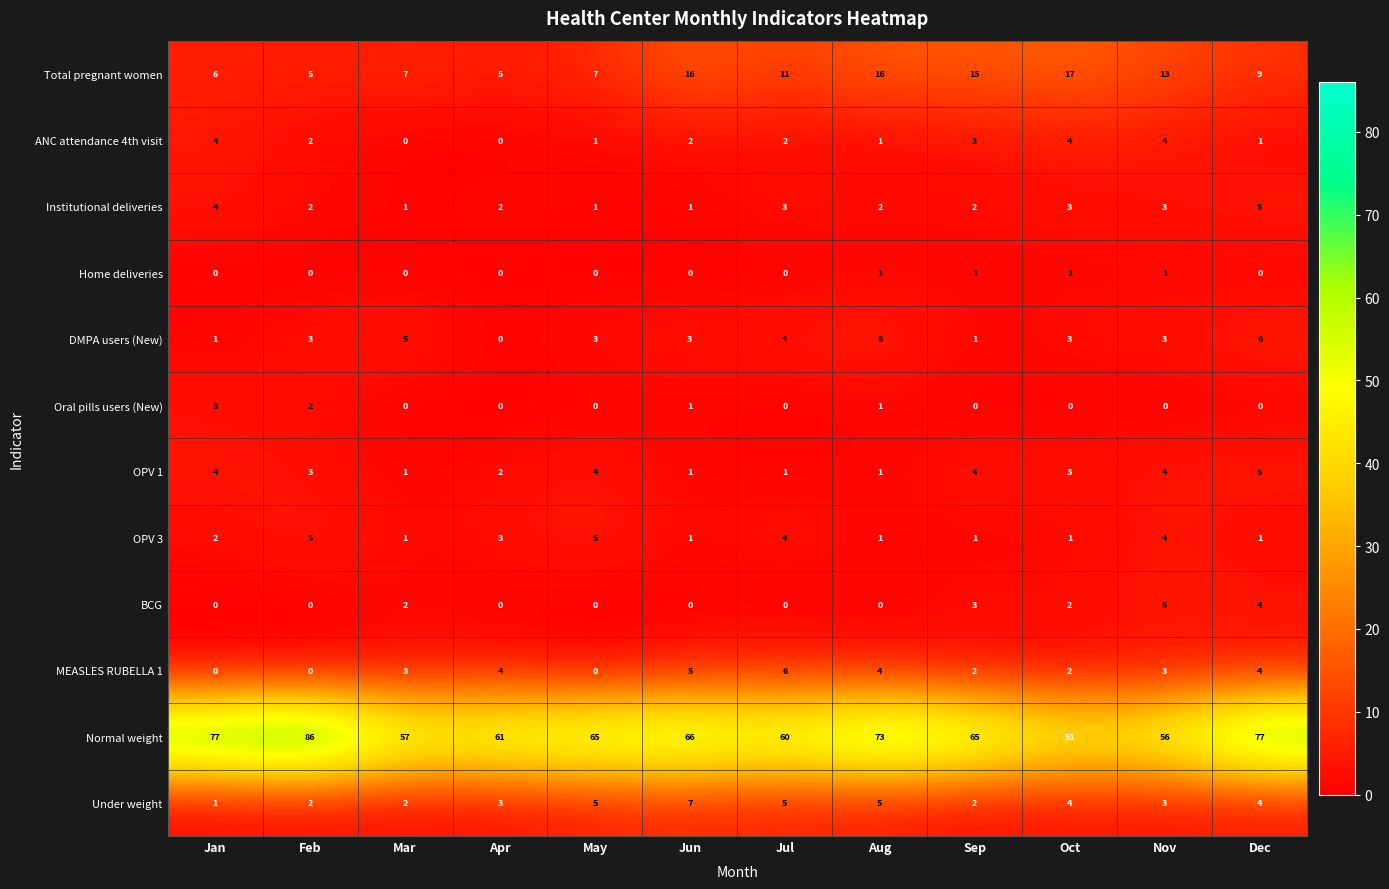

At which category is the sum across all series the highest?

Dec